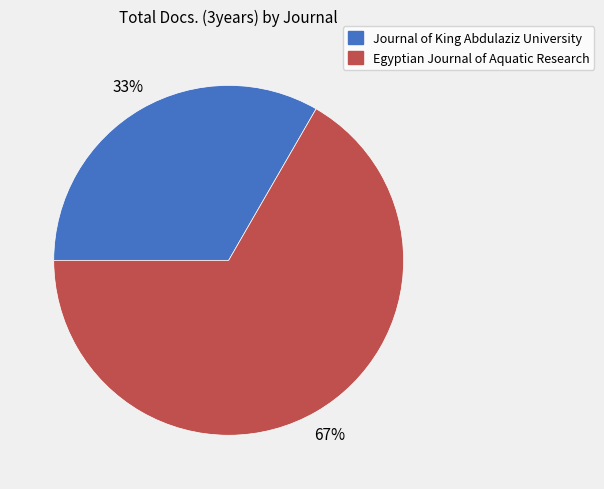

The Journal of King Abdulaziz University slice represents 23% of the pie. True or false?

False